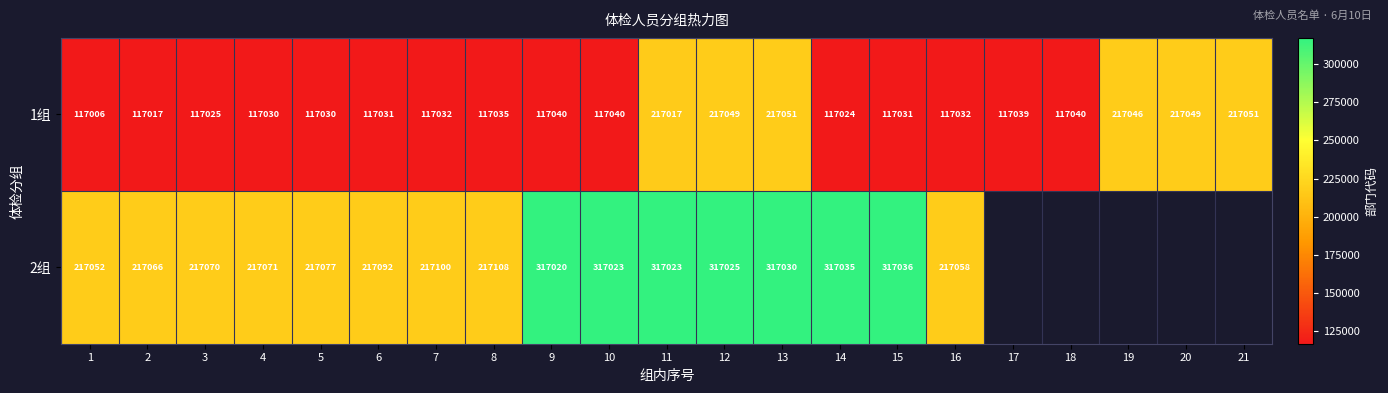

Between 2 and 7, which series saw the biggest shift?

2组